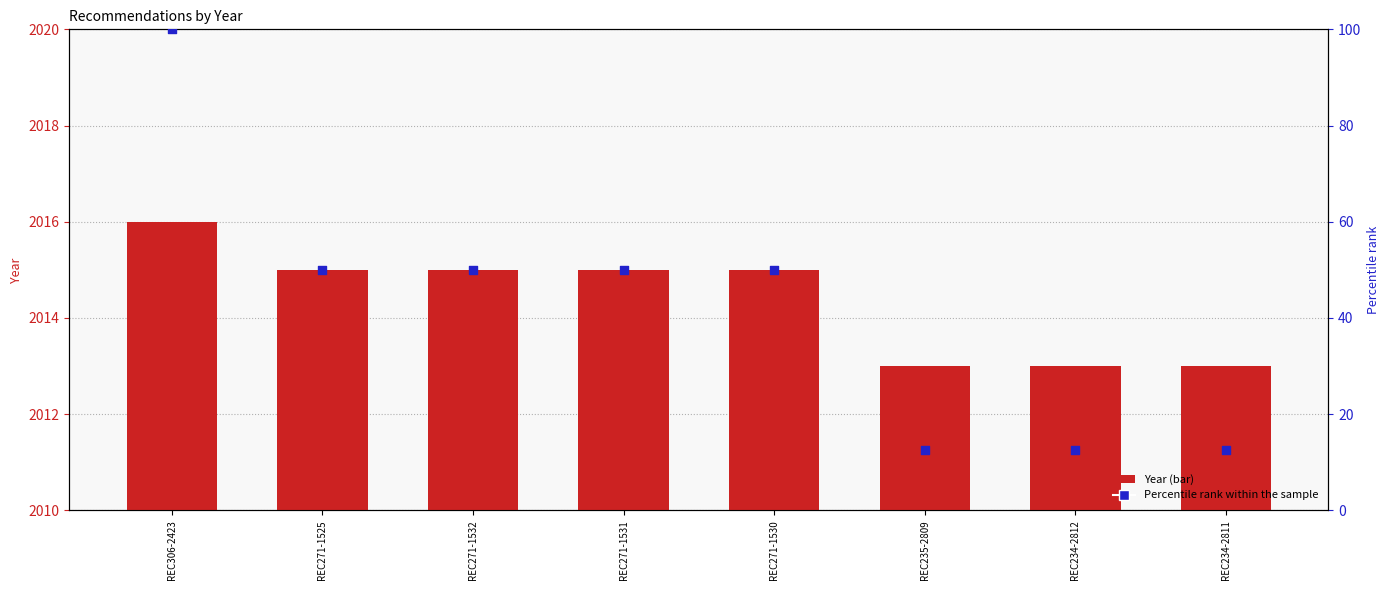

At how many categories does at least one series exceed 1444?

8